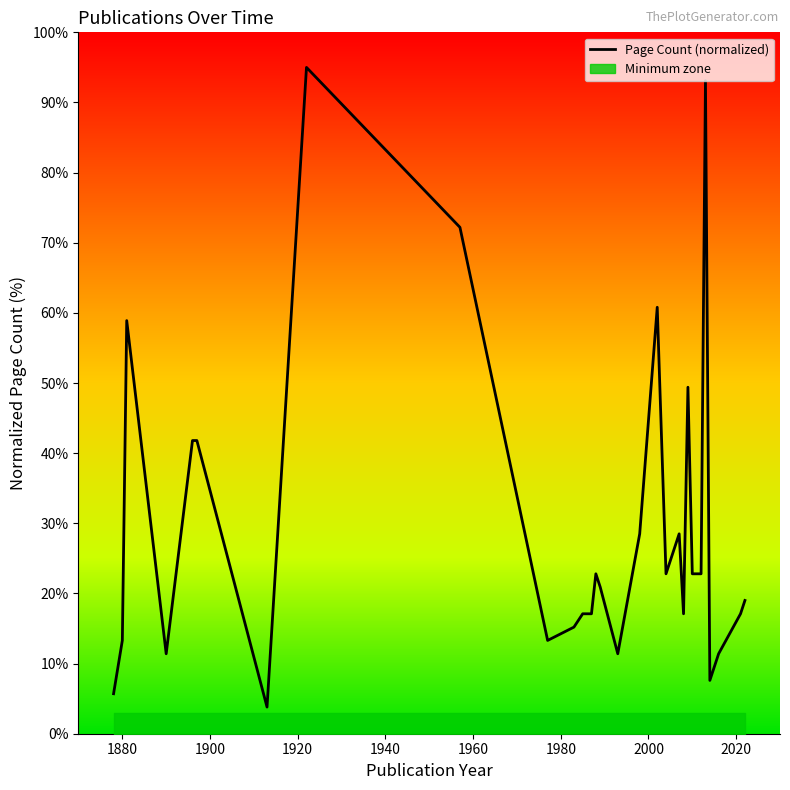

What is the value of the 6th point from the left?

41.8